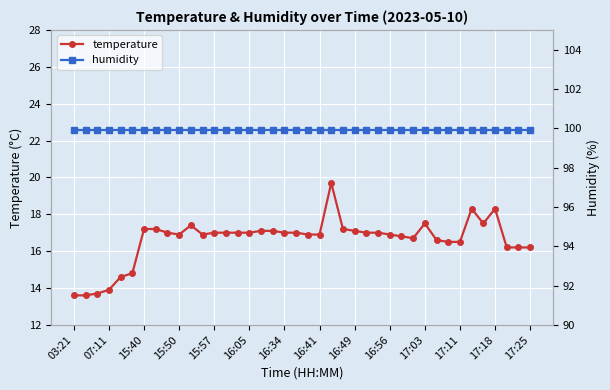

Is it true that temperature equals 4.3 at 16:56?

False